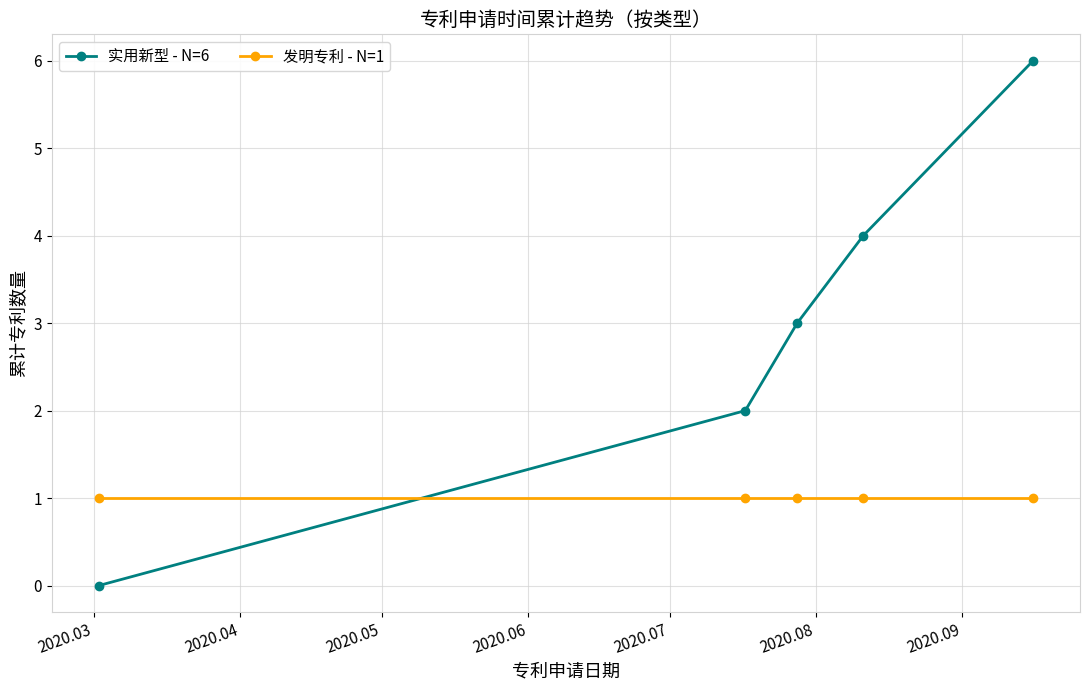

Which series has the widest spread of values?

实用新型 - N=6